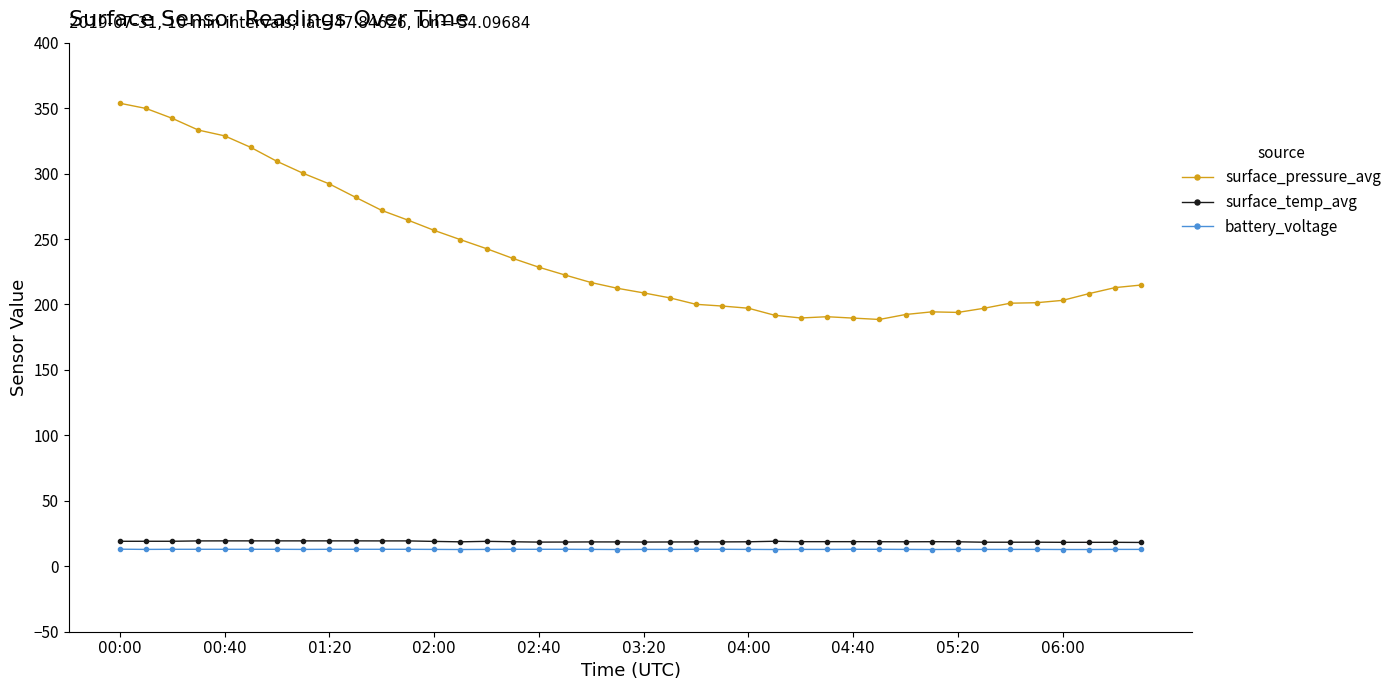

What is the value of the battery_voltage point at the 3rd from the left?

13.0